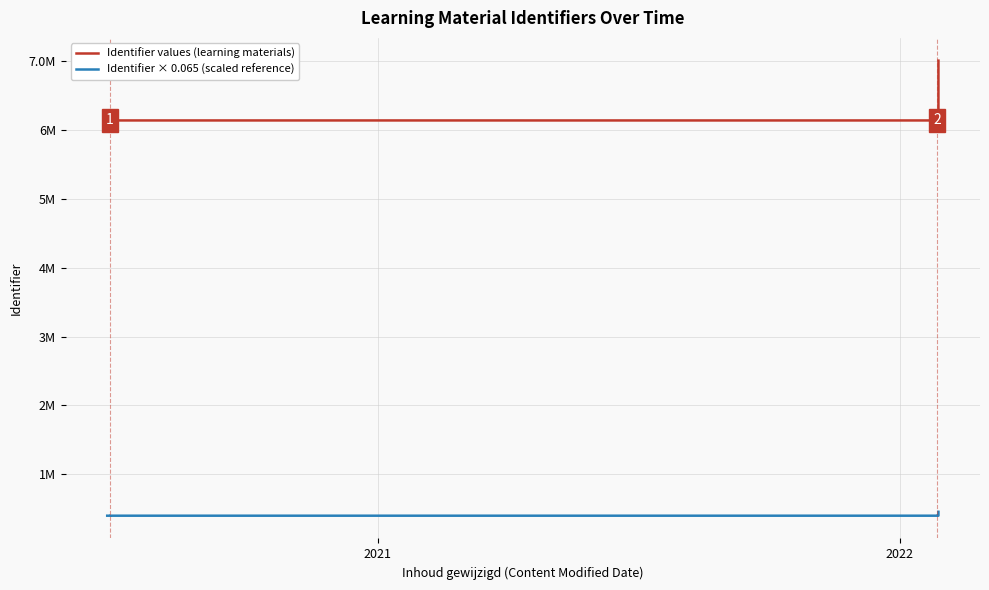

What is the value of the Identifier values (learning materials) point at the 6th from the left?

6139178.0